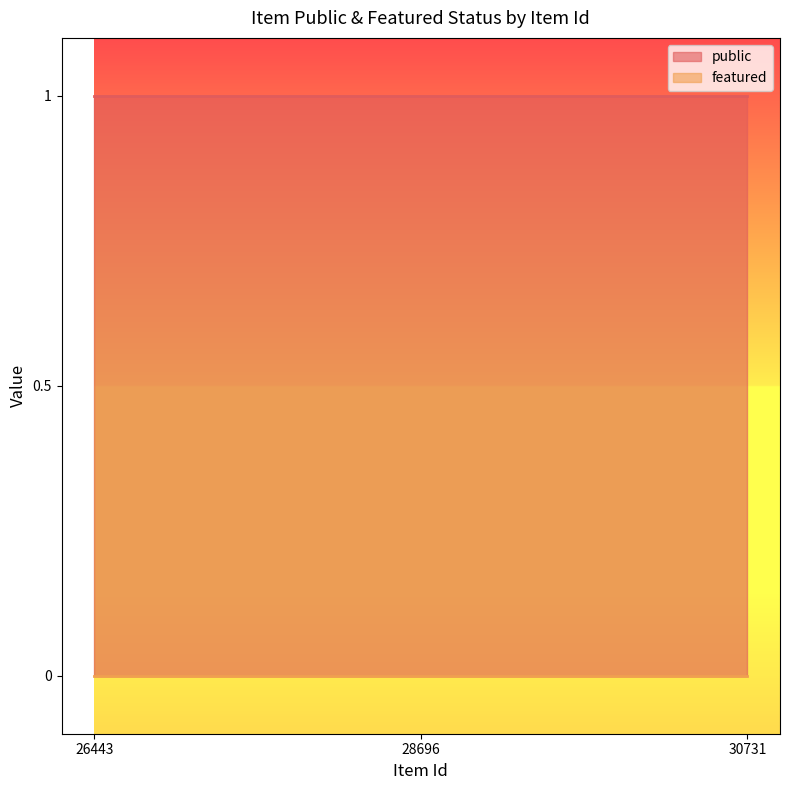

Does the chart display data point markers on the line(s)?

No